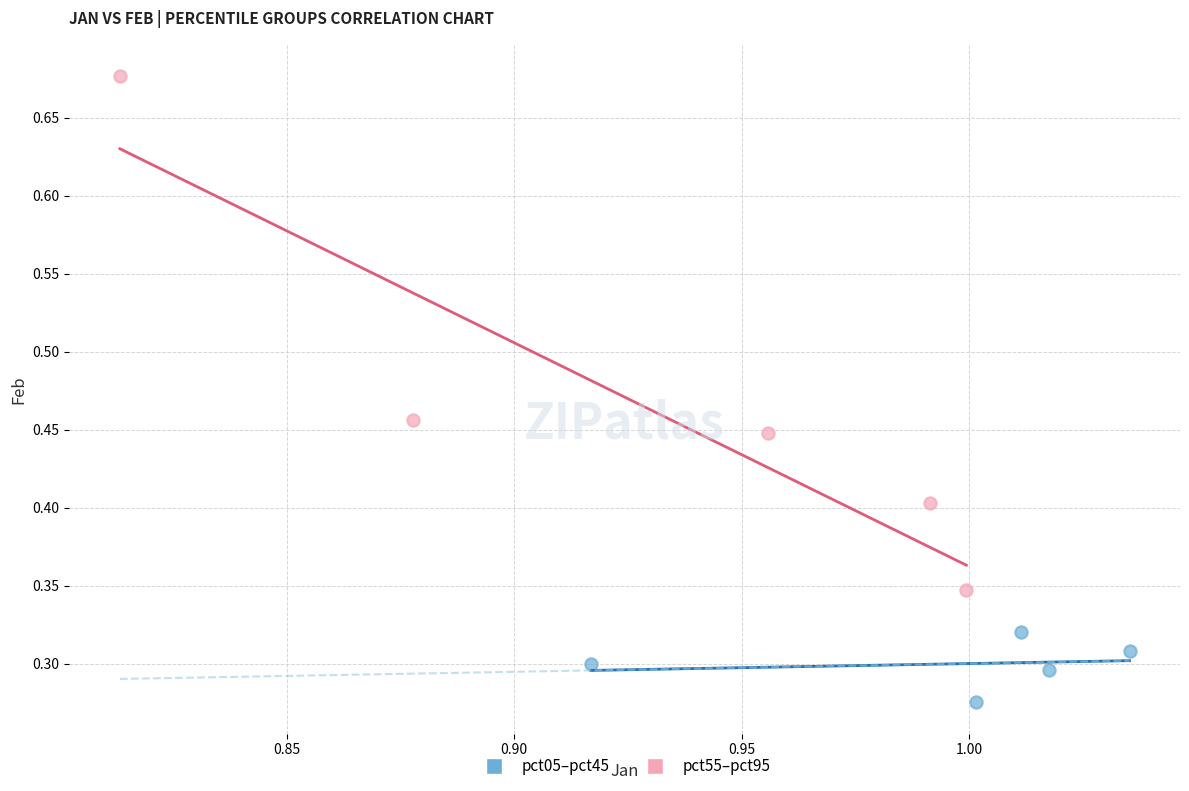

Which series contains the lowest Y value?

pct05–pct45